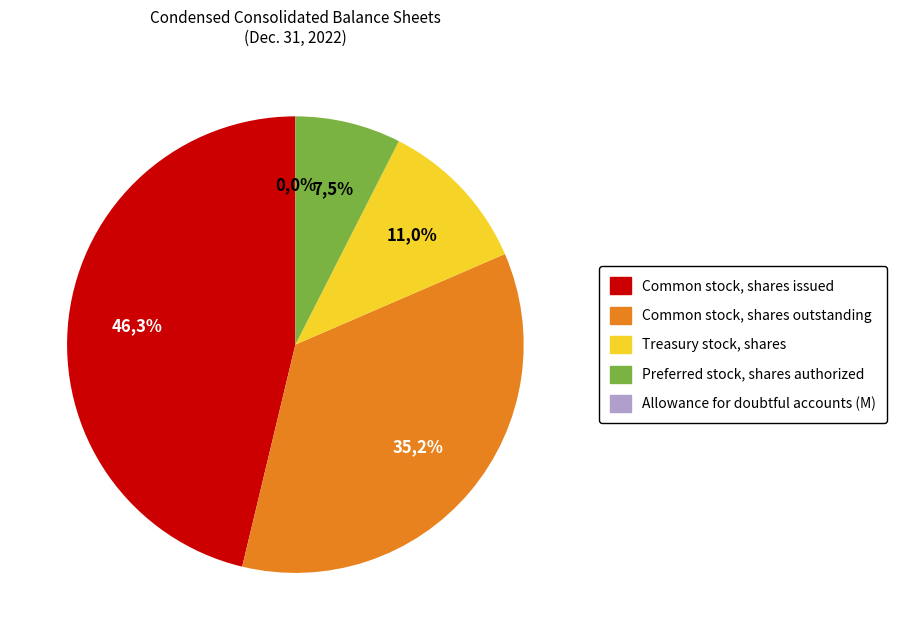

Is it true that Allowance for doubtful accounts is 0% of the pie?

True